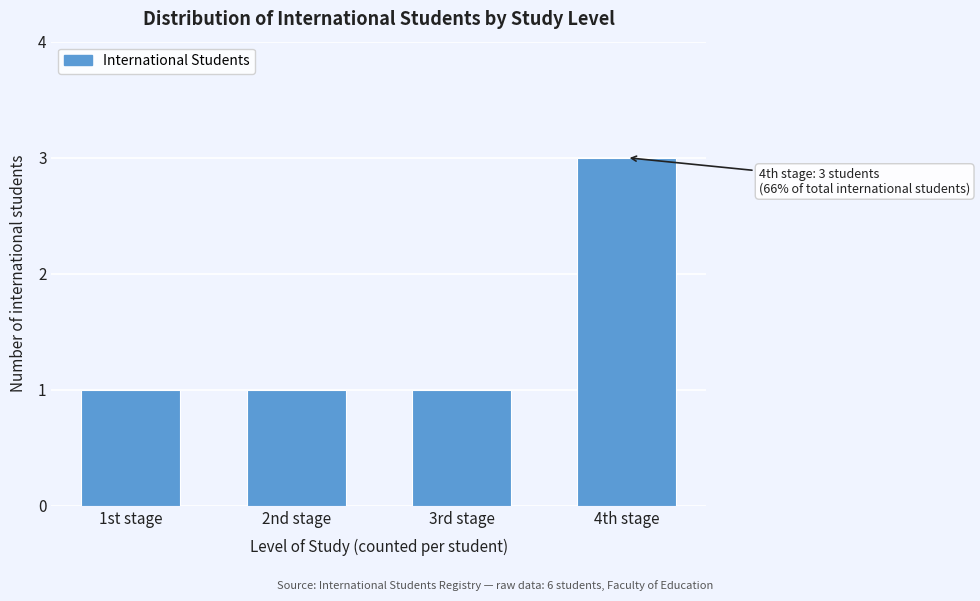

Reading right to left, extract all data points from this chart.

4th stage=3	3rd stage=1	2nd stage=1	1st stage=1